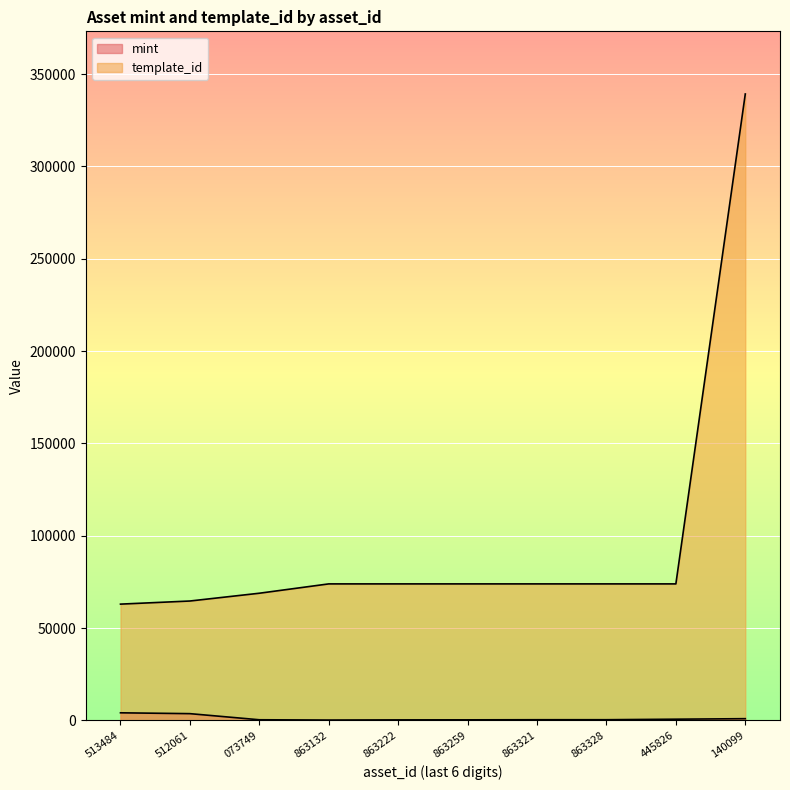

Does the chart display data point markers on the line(s)?

No